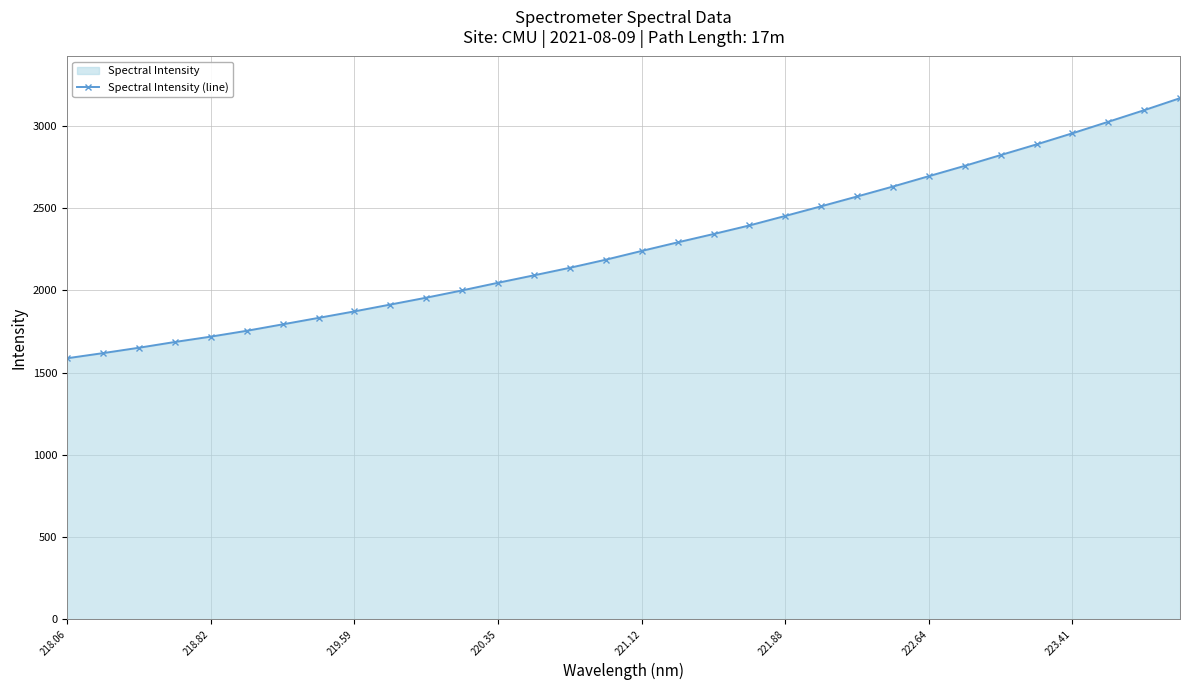

Is it true that the value at 221.12 is 2240.3?

True